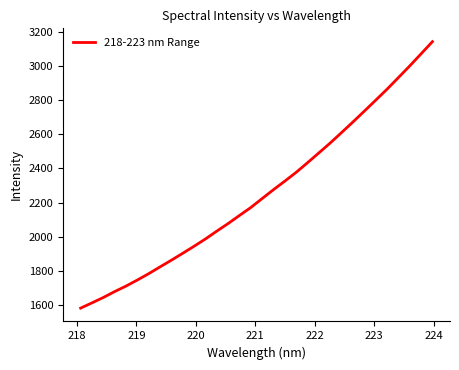

What is the difference between the maximum and minimum values?

1561.3